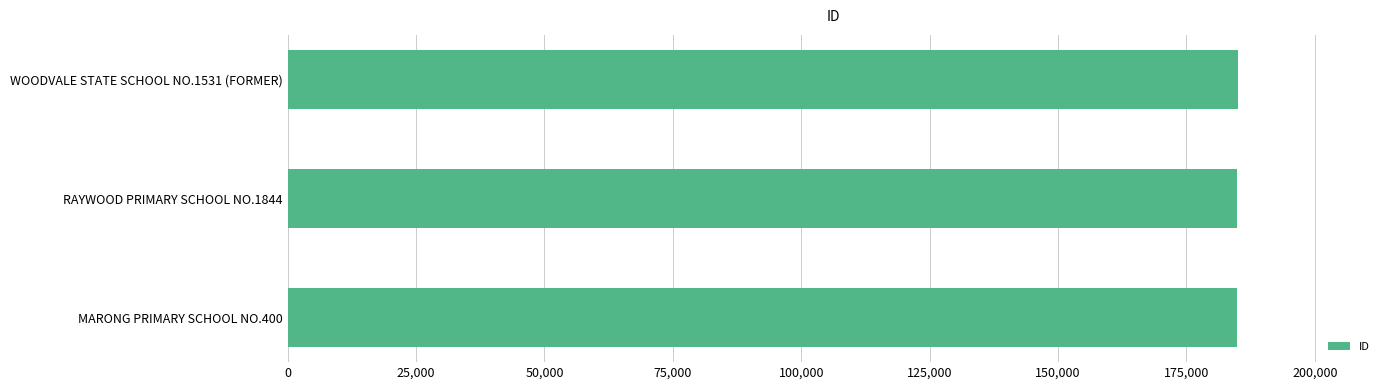

Where is the data nearest to the value 184944?

RAYWOOD PRIMARY SCHOOL NO.1844